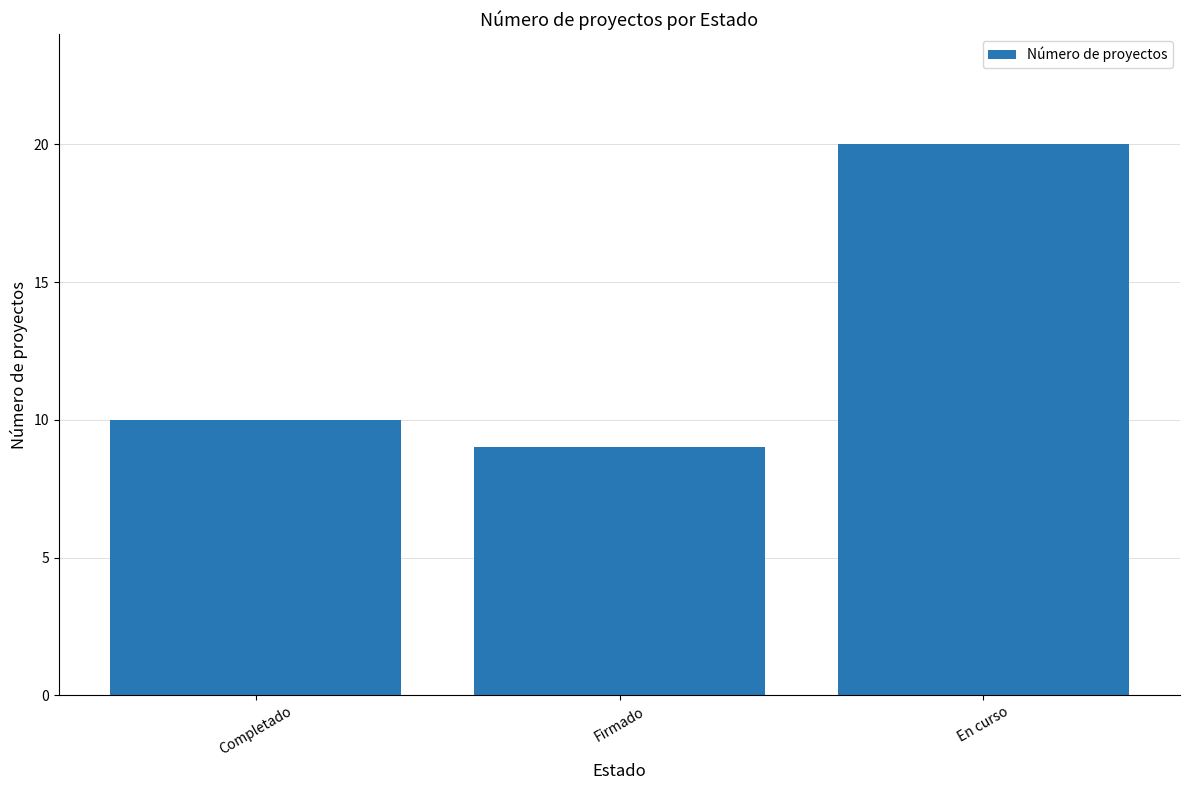

Which has a higher value, Completado or Firmado?

Completado